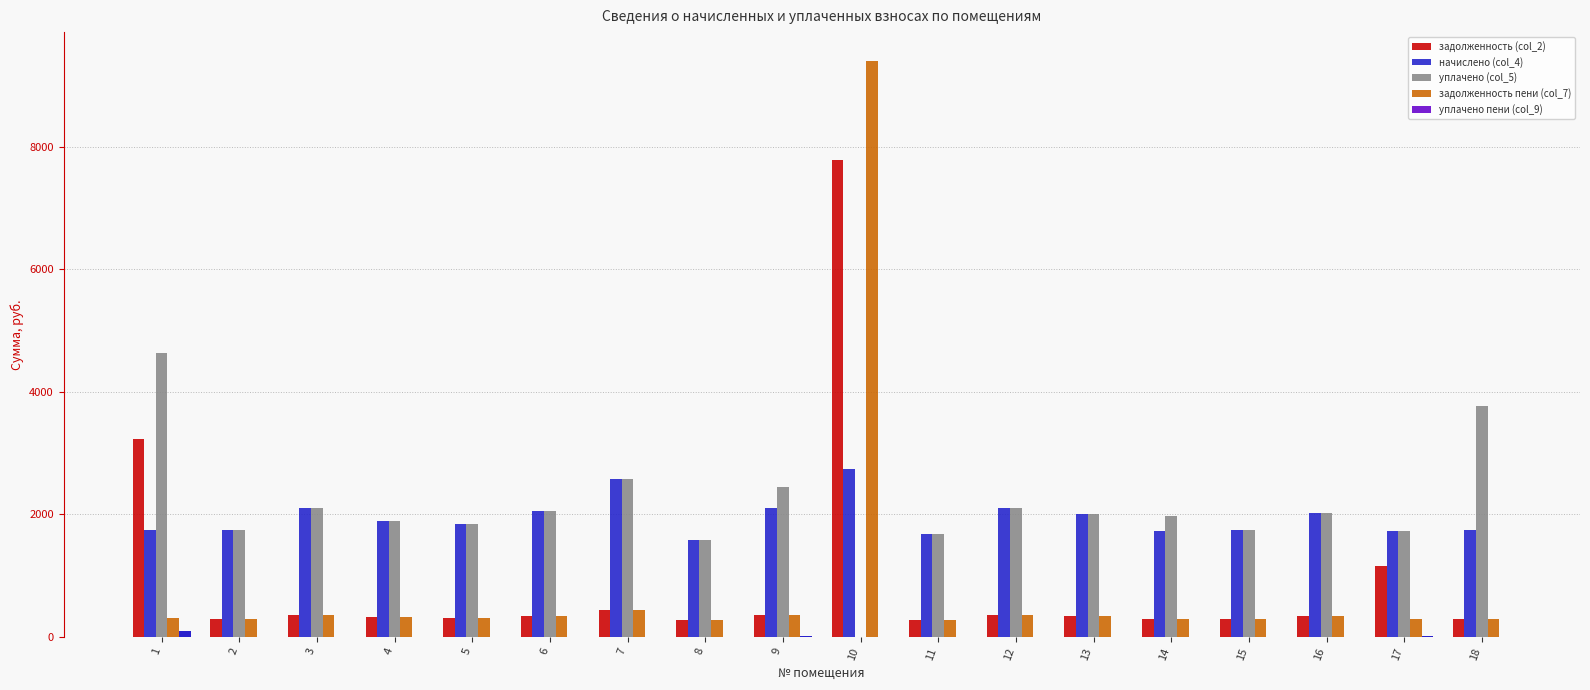

How many series are shown in this chart?

5